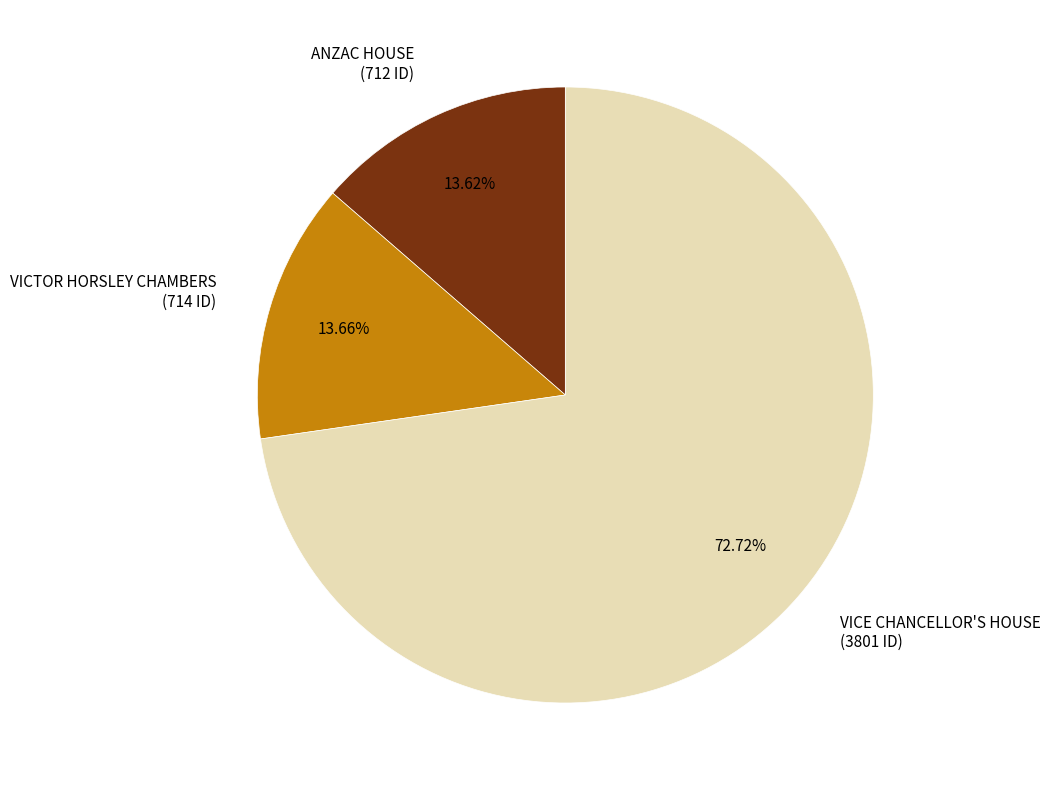

How many slices are in this pie chart?

3